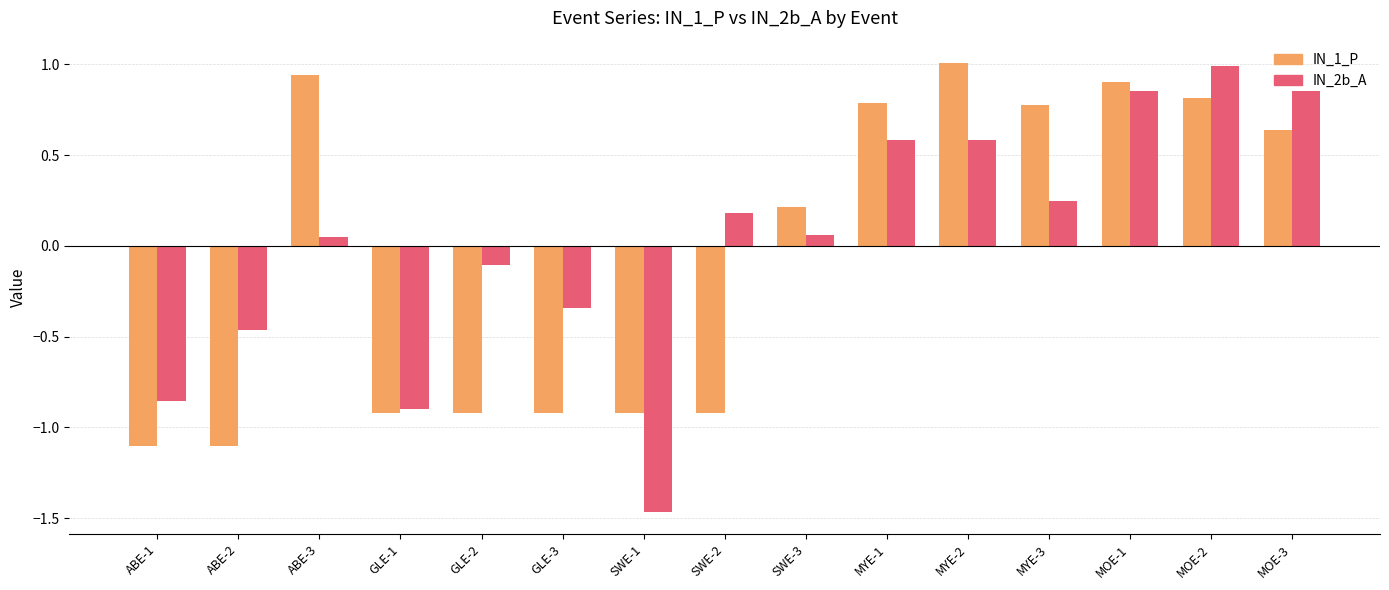

Rank the series at SWE-3 from lowest to highest value.

IN_2b_A, IN_1_P